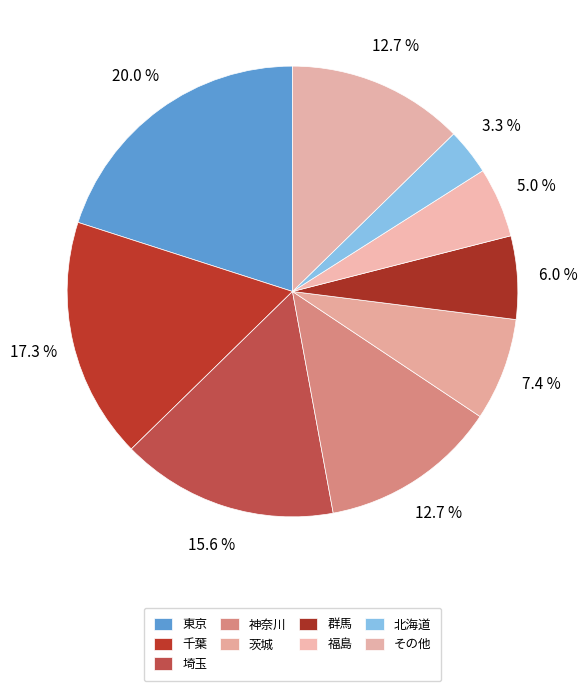

How many slices are in this pie chart?

9